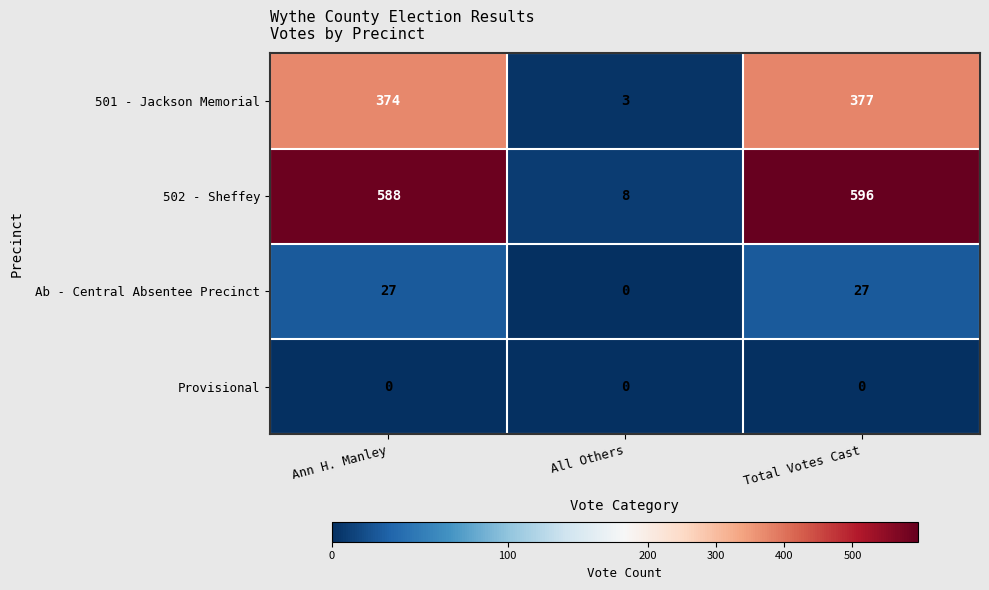

Which series has the widest spread of values?

502 - Sheffey